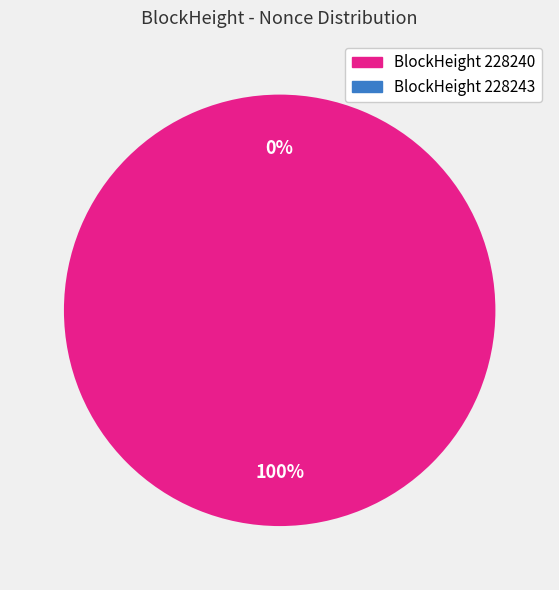

Is it true that 228243 is 0% of the pie?

True